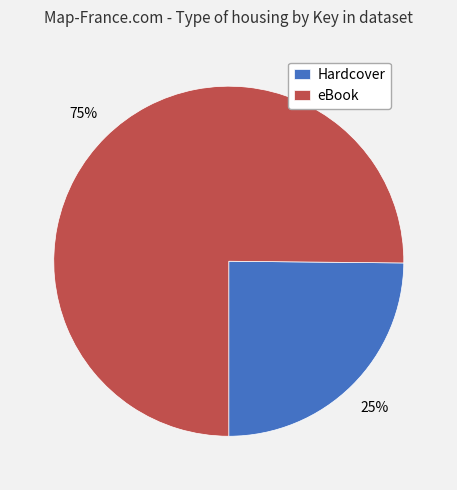

To the nearest percent, what portion does eBook represent?

75%